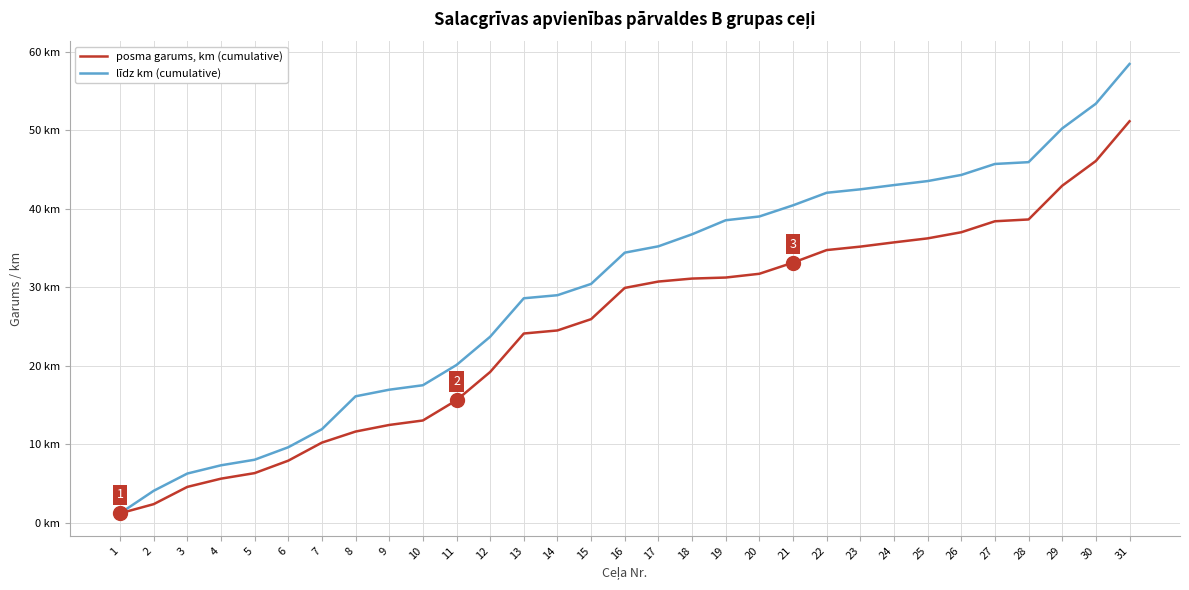

True or false: līdz km (cumulative) has more than 0 points higher than both neighbors.

False